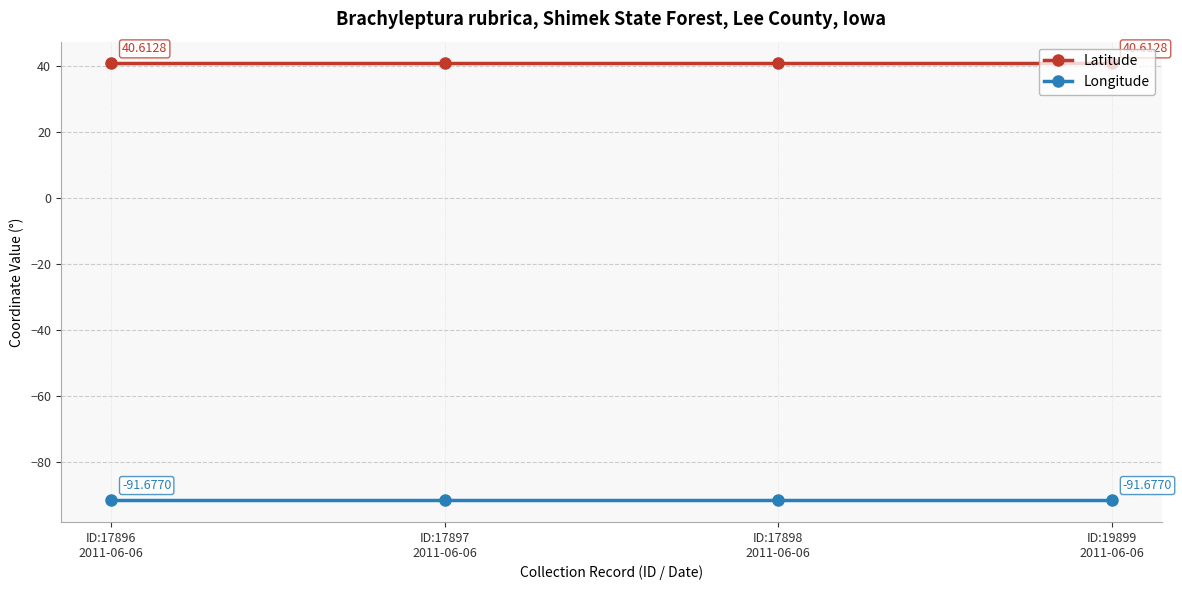

What are all the series names shown in the legend?

Latitude, Longitude